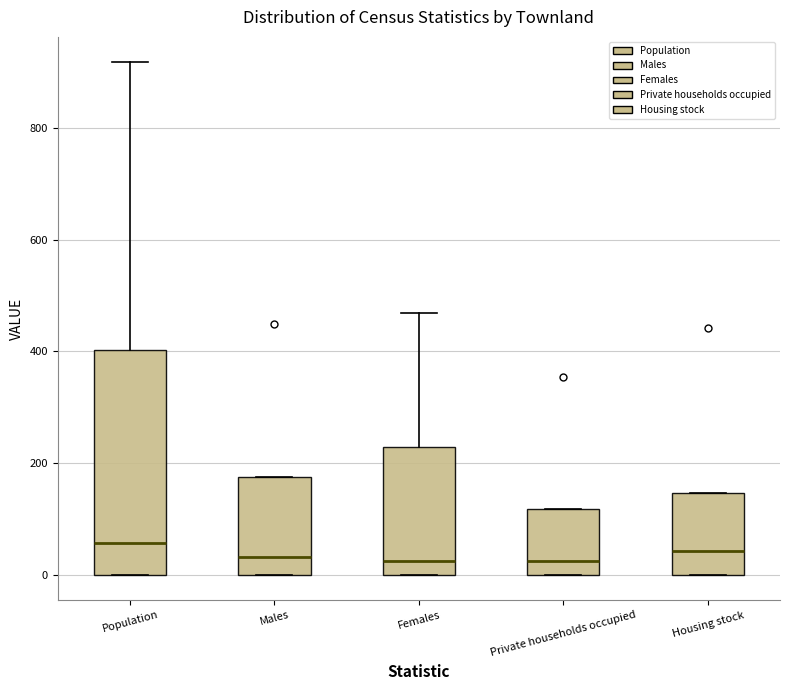

Comparing the boxes themselves (not the whiskers), which one is the tallest?

Population